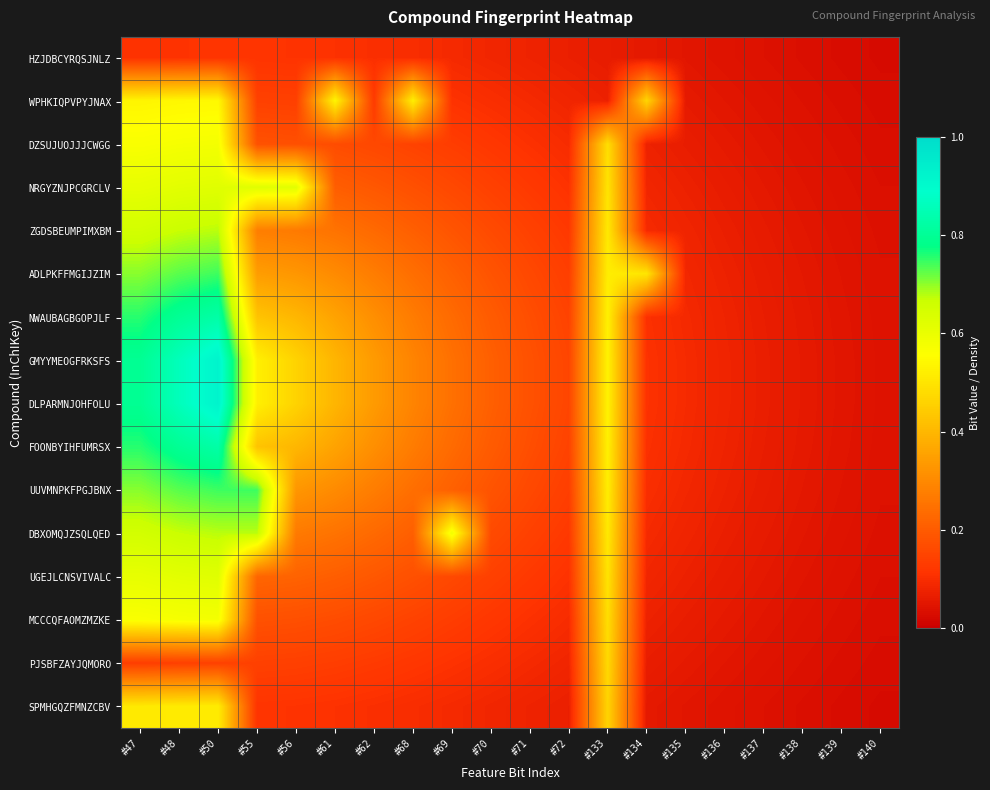

At which category is the sum across all series the highest?

#50